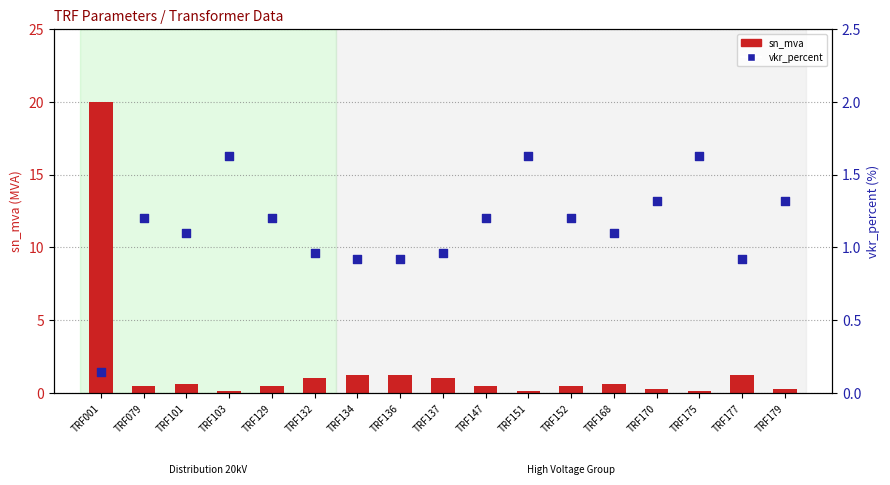

What is the total value across all series at TRF134?

2.2